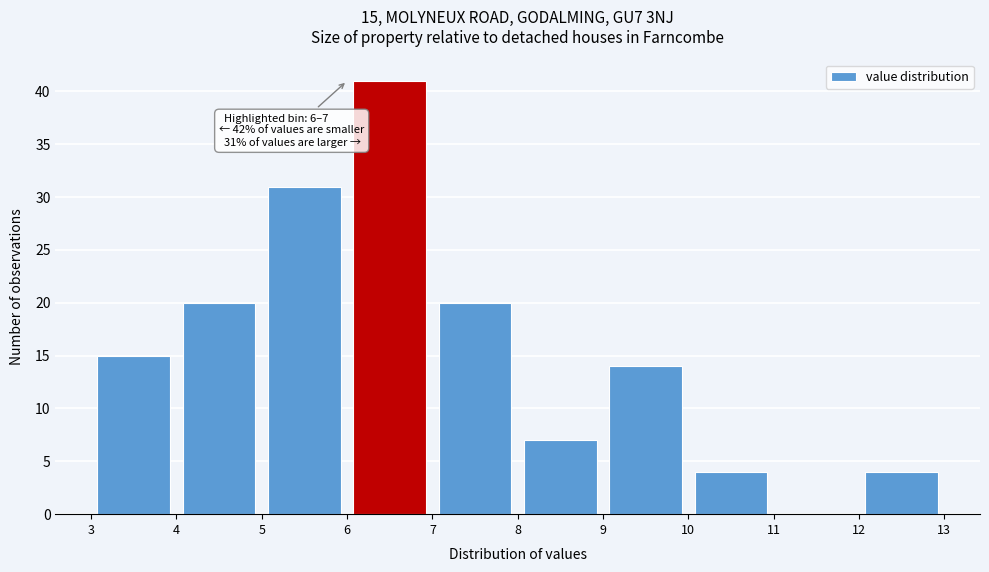

Which range on the x-axis has the tallest bar?

6 to 7